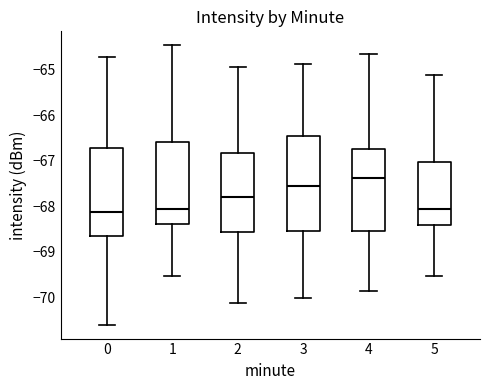

Where is the upper edge of the box at x = 1 on the y-axis? The values are not printed on the chart, so give them approximately, as read against the axis.

-66.6